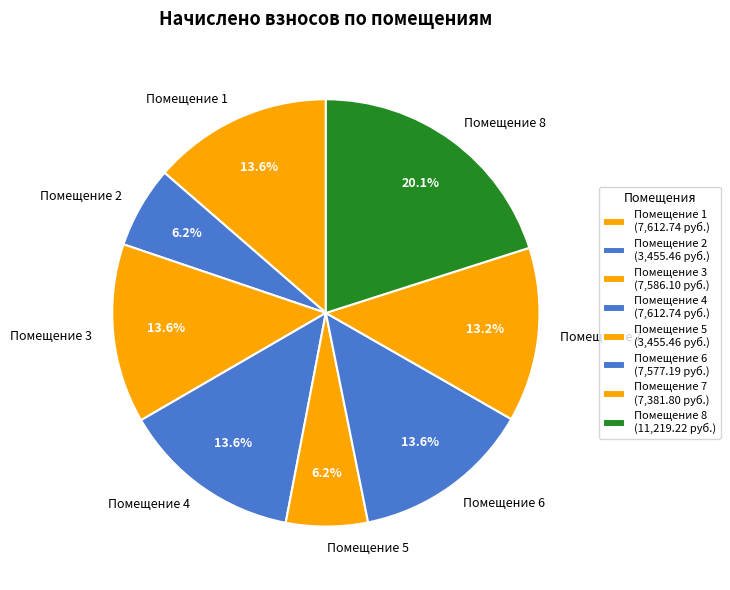

Approximately how many times larger is the value at Помещение 5 compared to Помещение 4?

0.5